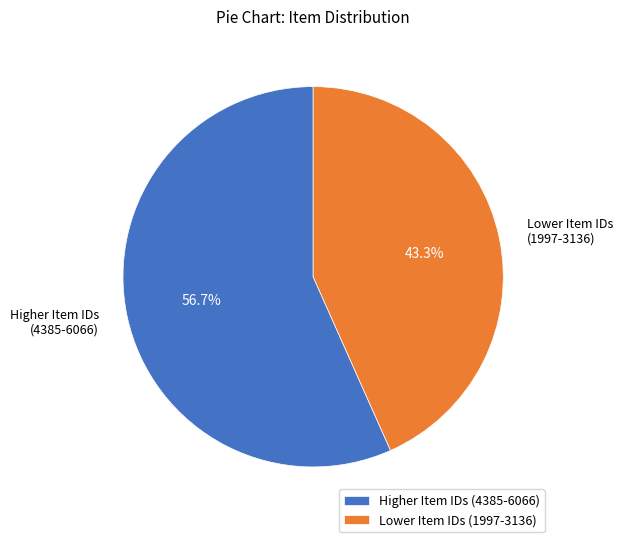

What is the total percentage of Lower Item IDs (1997-3136) and Higher Item IDs (4385-6066)?

100.0%